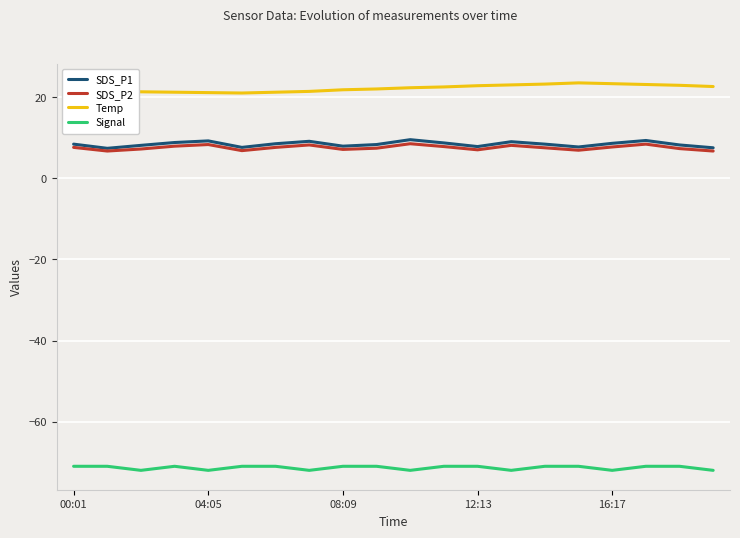

True or false: Signal and SDS_P1 cross at least once.

False